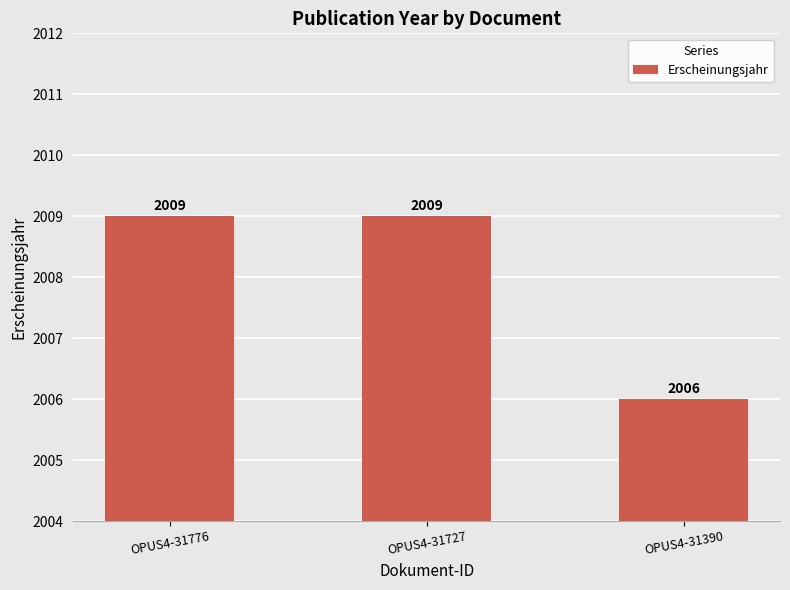

What is the change in value from OPUS4-31727 to OPUS4-31390?

-3